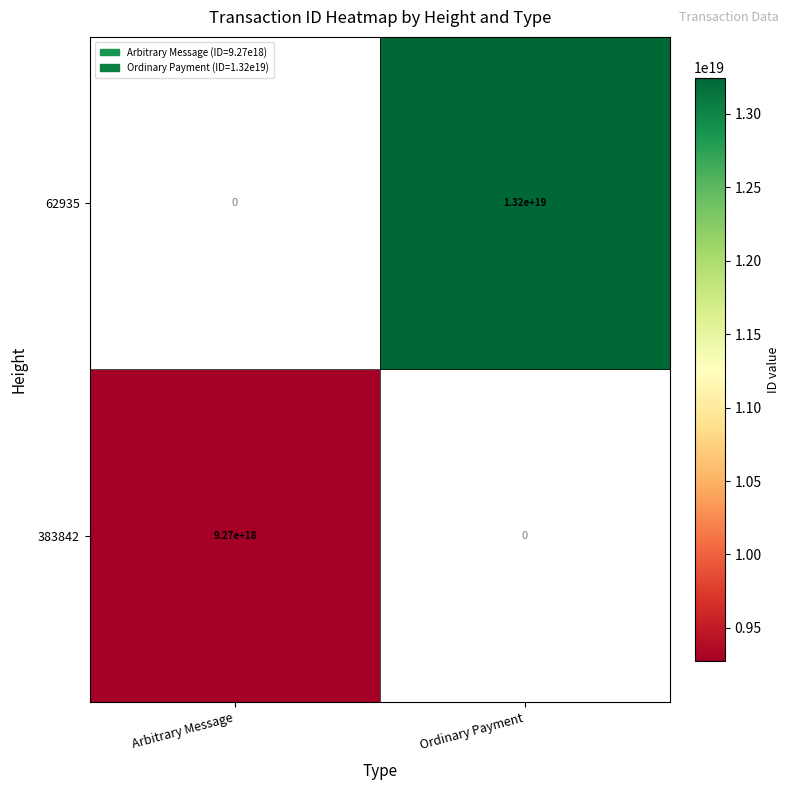

Is the value of 62935 at Ordinary Payment greater than the value of 383842 at Arbitrary Message?

Yes